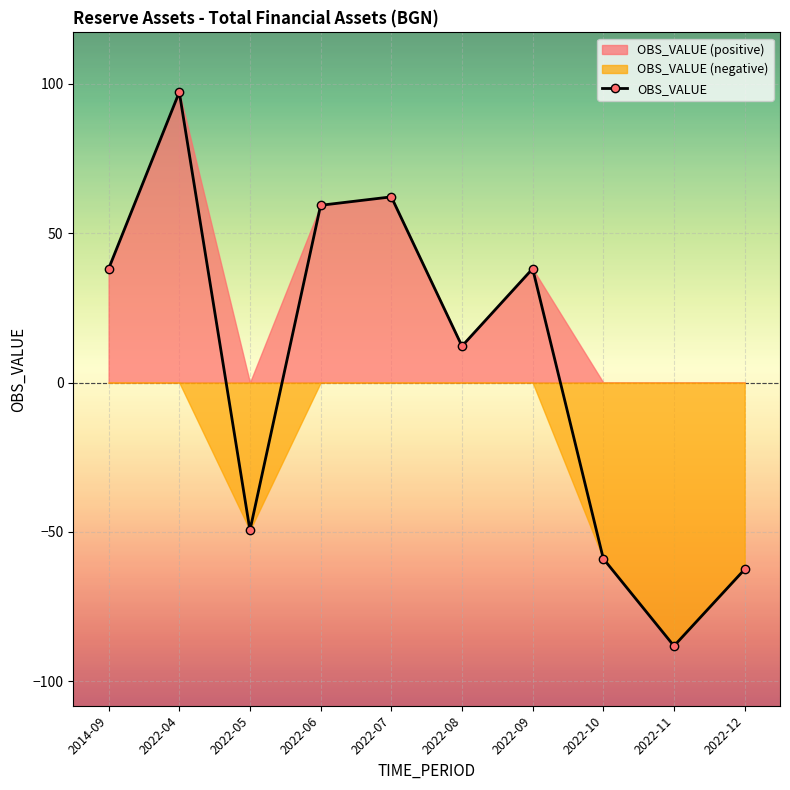

Rank the categories by value from highest to lowest.

2022-04, 2022-07, 2022-06, 2022-09, 2014-09, 2022-08, 2022-05, 2022-10, 2022-12, 2022-11